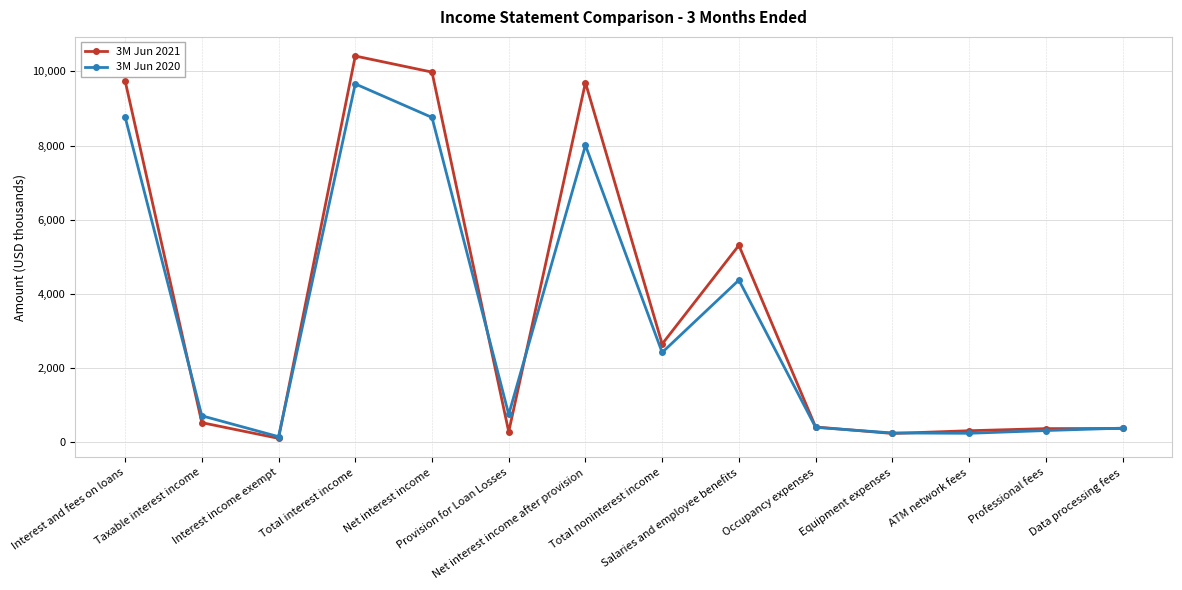

What is the difference between the maximum and minimum values in the 3M Jun 2020 series?

9509